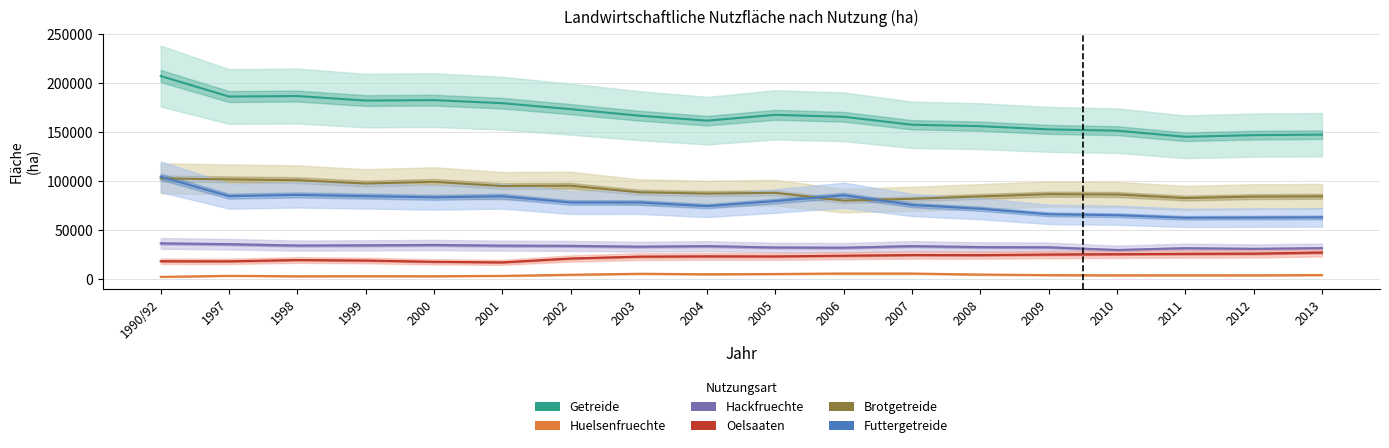

Rank the series at 2004 from lowest to highest value.

Huelsenfruechte, Oelsaaten, Hackfruechte, Futtergetreide, Brotgetreide, Getreide